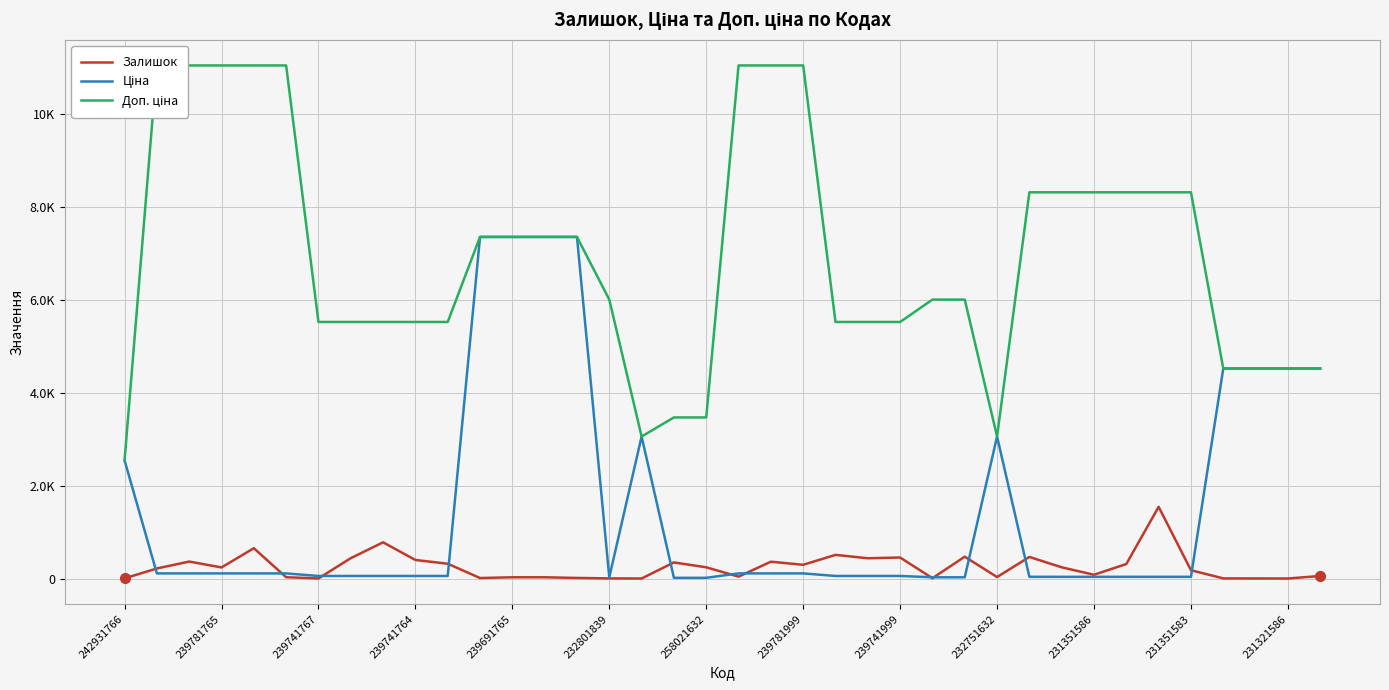

Which series has the largest range (max minus min)?

Доп. ціна